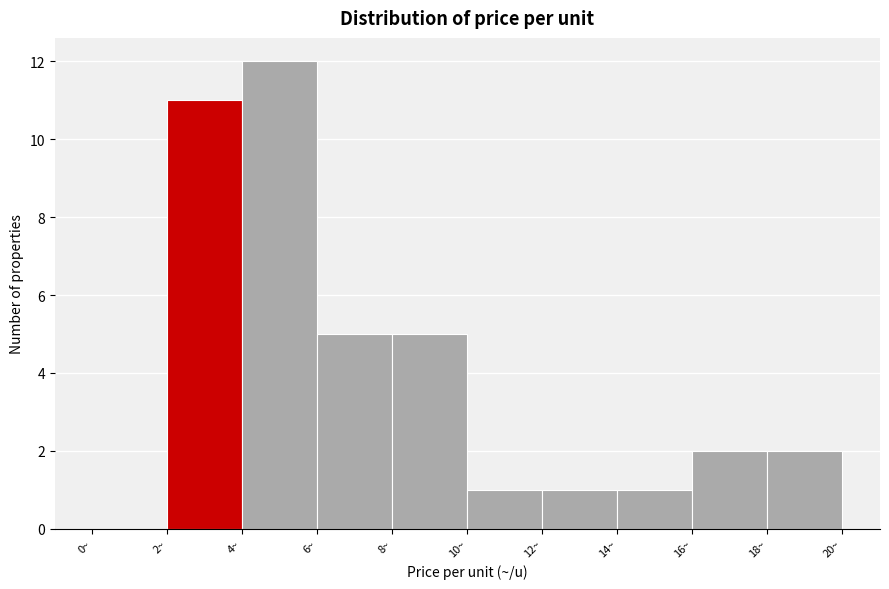

Reading left to right, list every bar in this chart as the range it spans on the x-axis followed by its height. The values are not printed on the chart, so give them approximately, as read against the axis.

0 to 2: 0
2 to 4: 11
4 to 6: 12
6 to 8: 5
8 to 10: 5
10 to 12: 1
12 to 14: 1
14 to 16: 1
16 to 18: 2
18 to 20: 2